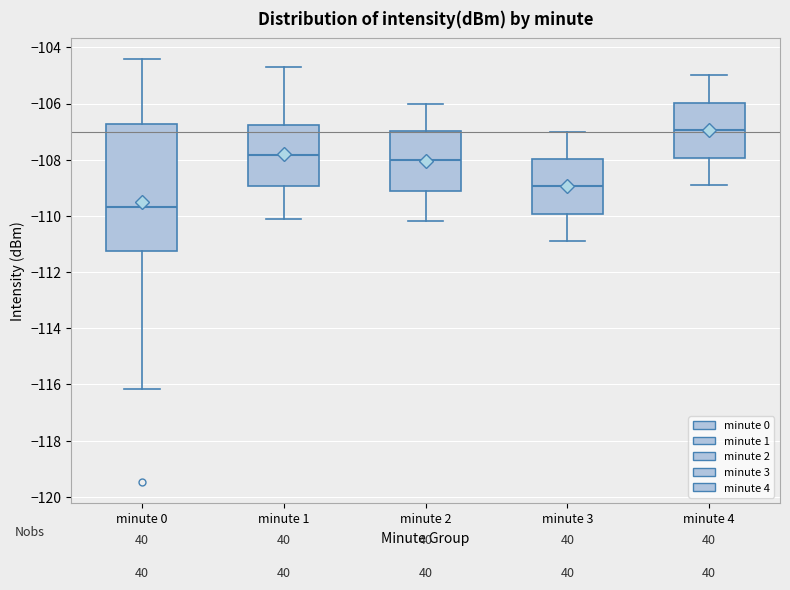

Which box has the lowest median line?

minute 0